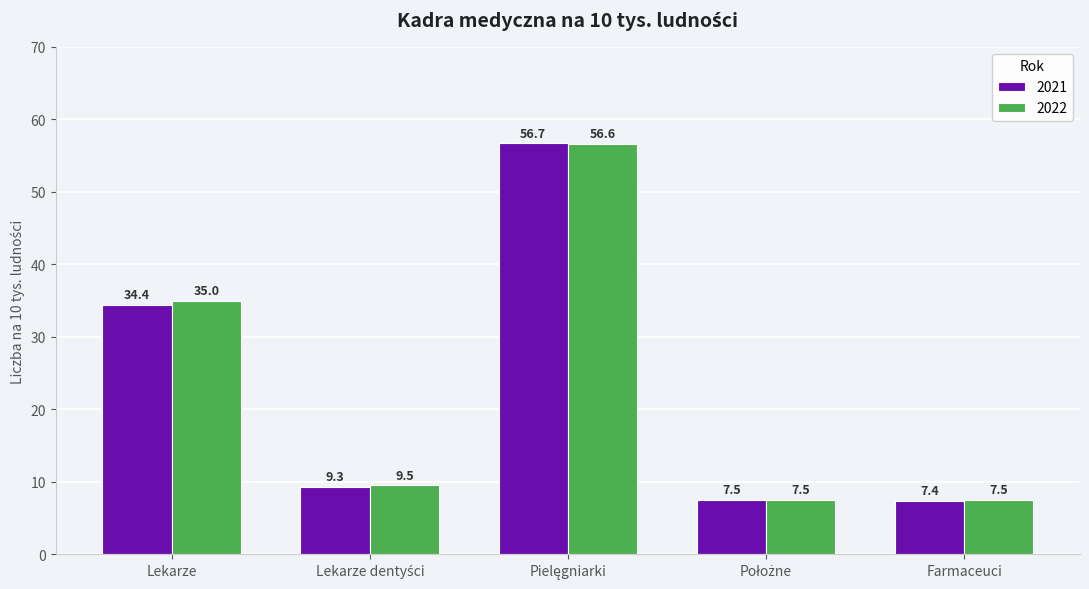

Rank the series by their maximum value, from lowest to highest.

2022, 2021